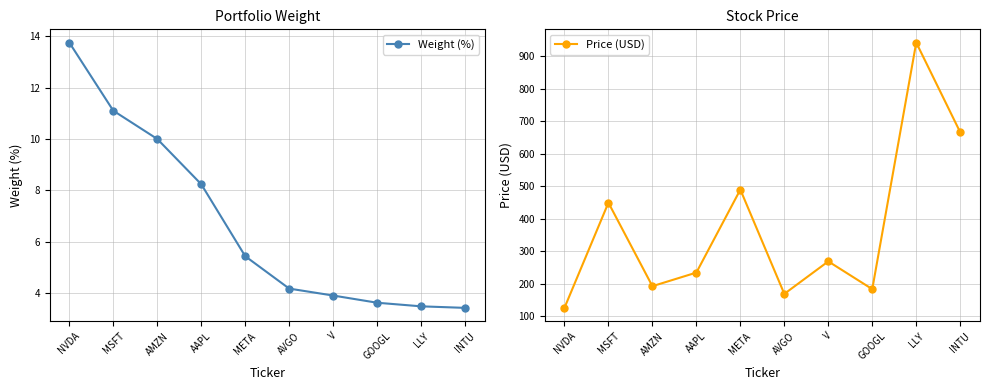

What is the difference between the maximum and minimum values in the Weight (%) series?

10.3